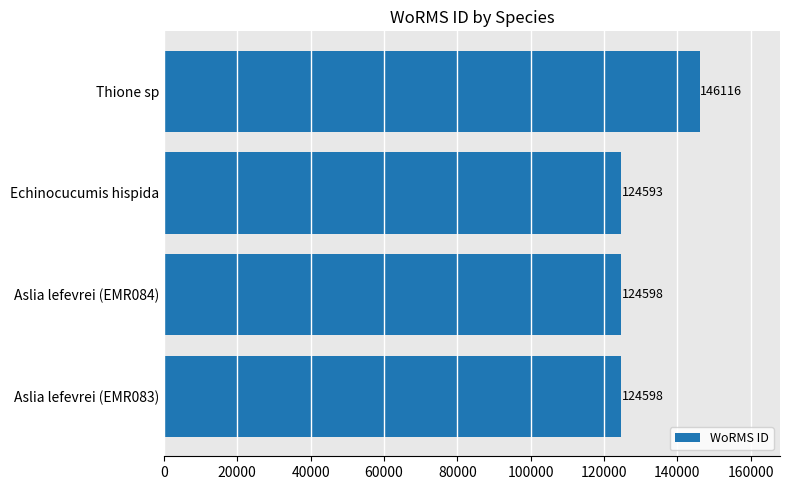

What is the approximate value at Aslia lefevrei (EMR083), to the nearest 100?

124600